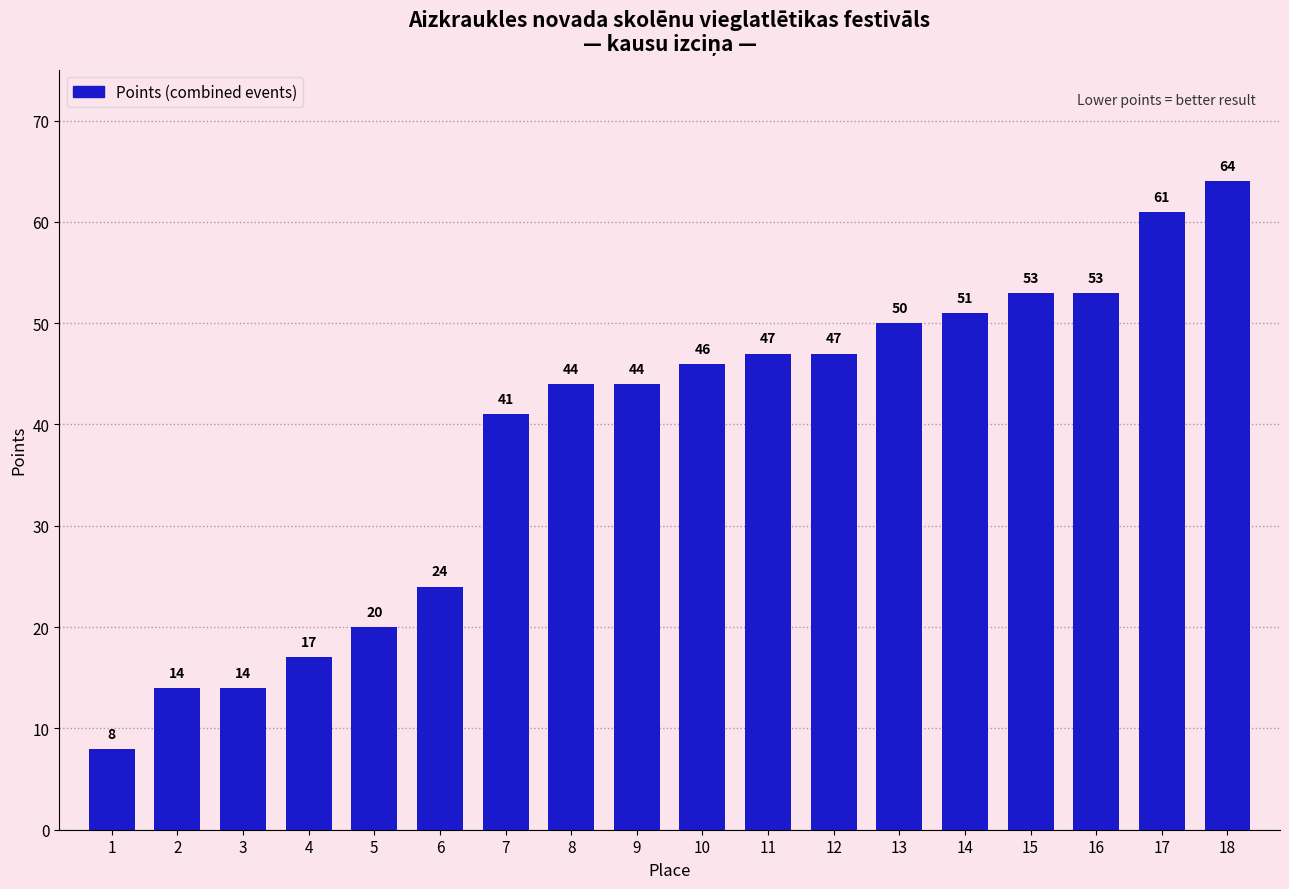

Are the bars horizontal?

No